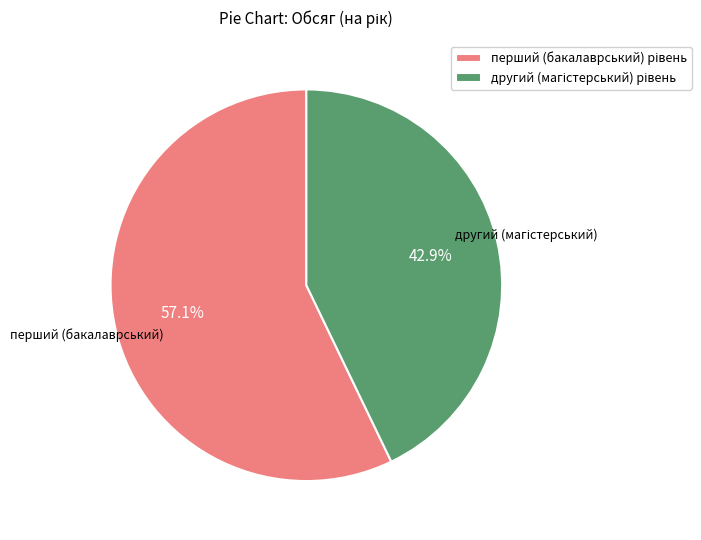

Does any single category account for the majority?

Yes